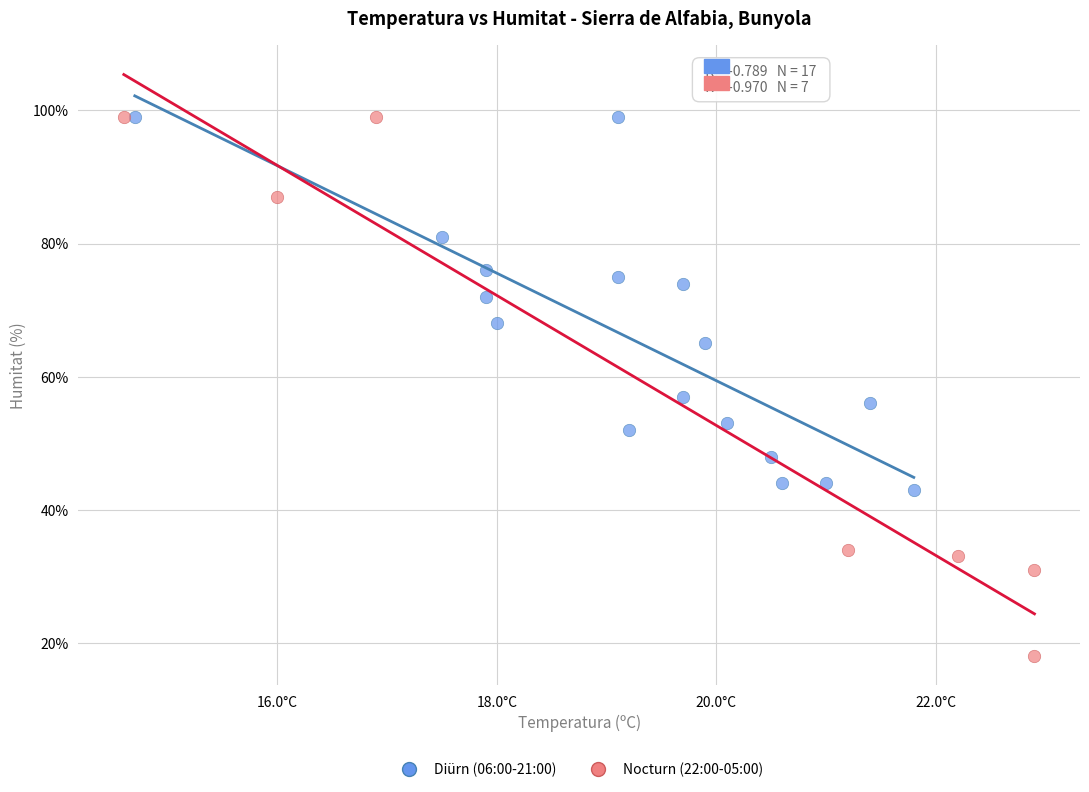

Which series has the largest Y range (max minus min)?

Nocturn (22:00-05:00)